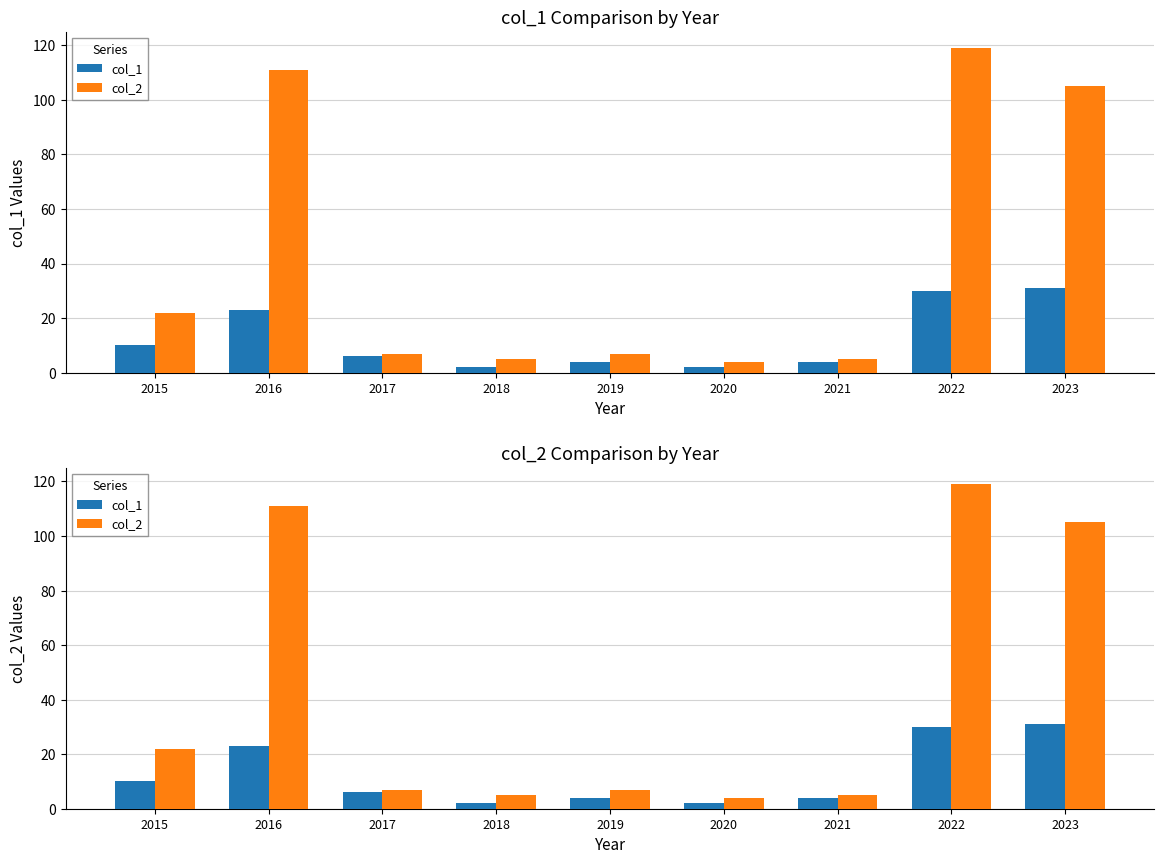

Reading left to right, transcribe all the data shown in this chart.

col_1: 10	23	6	2	4	2	4	30	31
col_2: 22	111	7	5	7	4	5	119	105